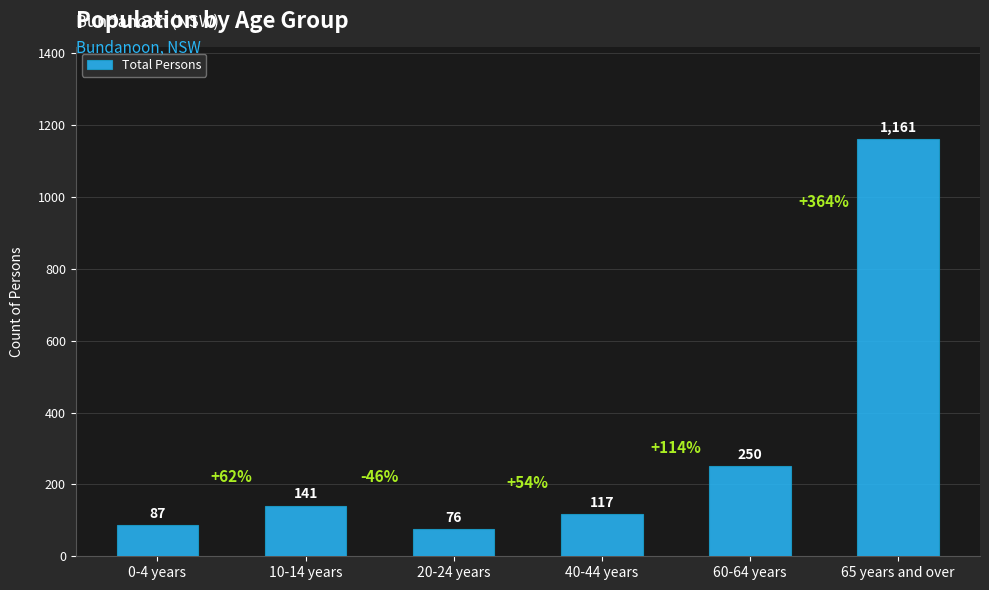

List the labels in order of value, largest first.

65 years and over, 60-64 years, 10-14 years, 40-44 years, 0-4 years, 20-24 years